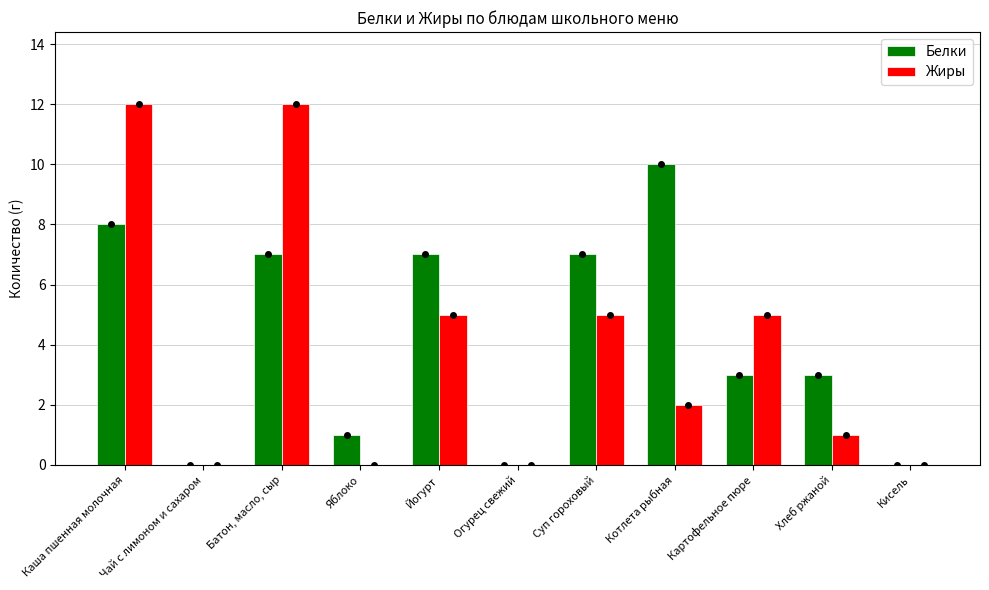

Between Яблоко and Картофельное пюре, which series saw the biggest shift?

Жиры